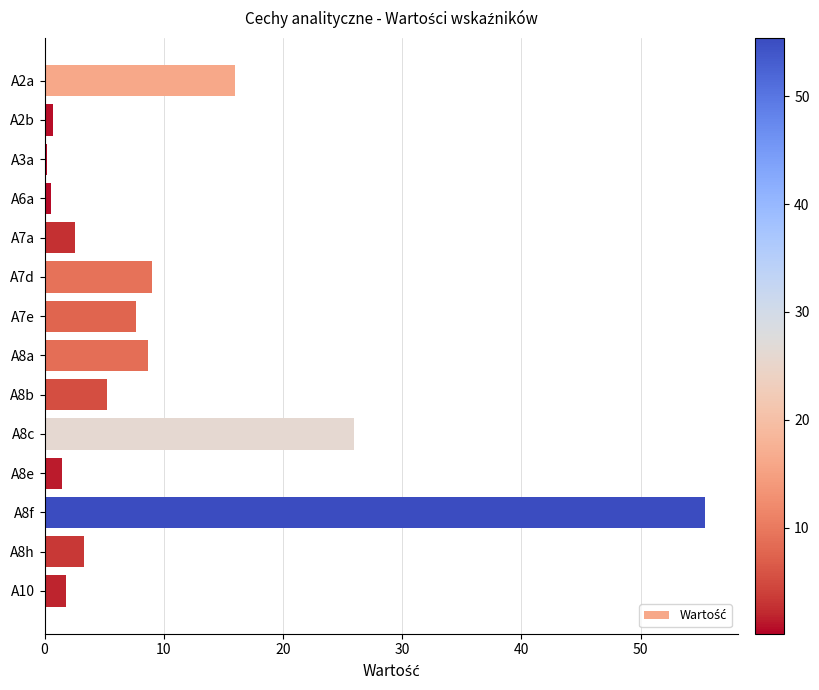

How many categories are shown in the chart?

14